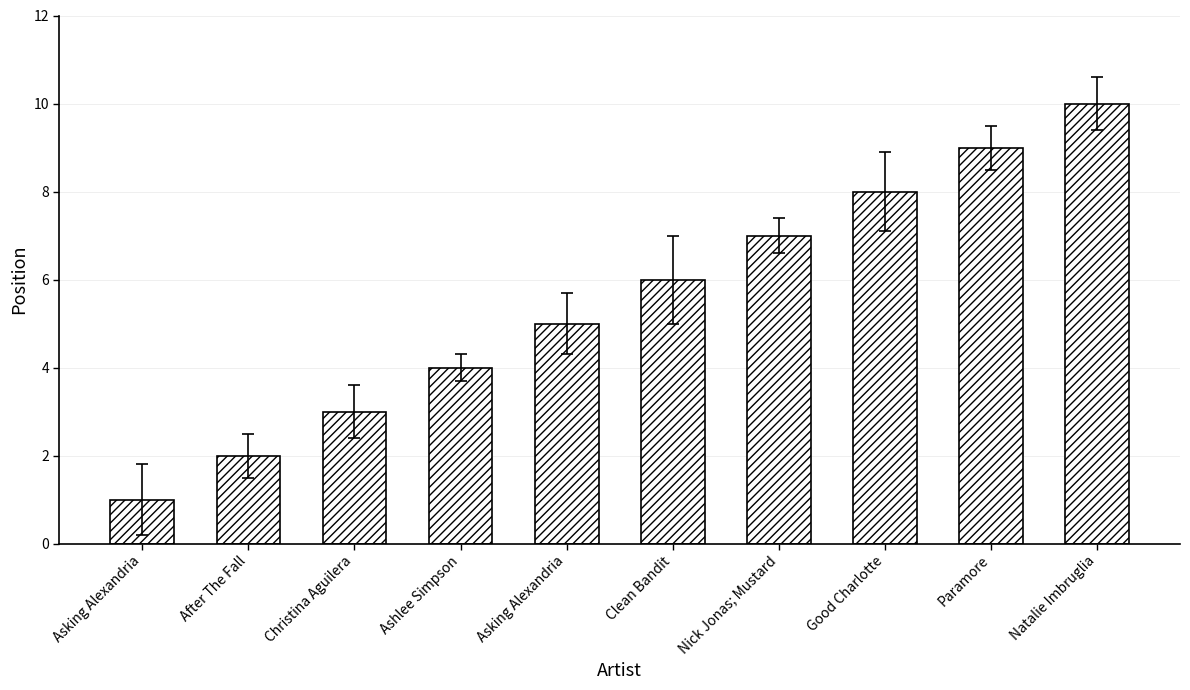

Are the bars horizontal?

No